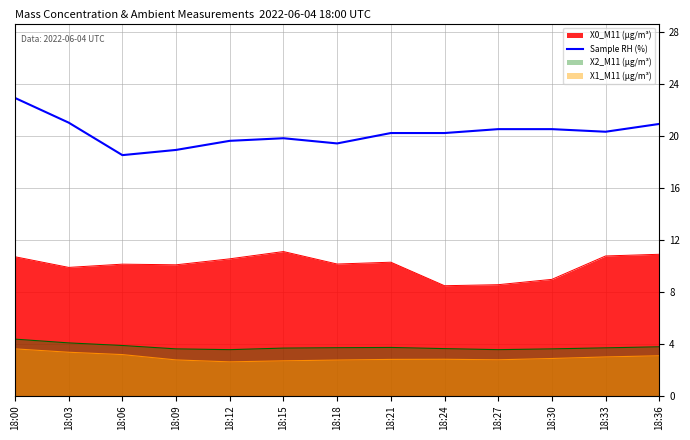

Reading left to right, extract all data points from this chart.

18:00=22.9	18:03=21.0	18:06=18.5	18:09=18.9	18:12=19.6	18:15=19.8	18:18=19.4	18:21=20.2	18:24=20.2	18:27=20.5	18:30=20.5	18:33=20.3	18:36=20.9